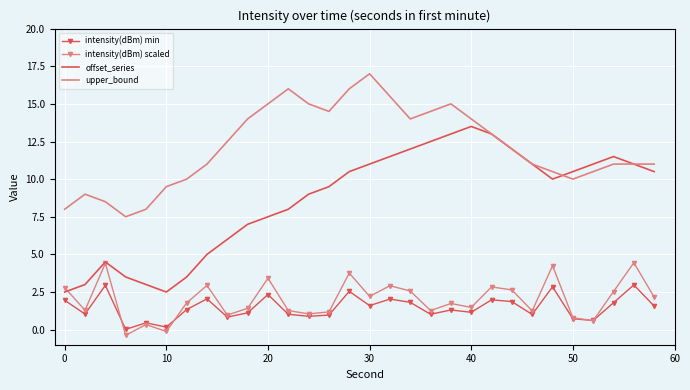

What is the difference between the maximum and second lowest values in the intensity(dBm) scaled series?

4.6